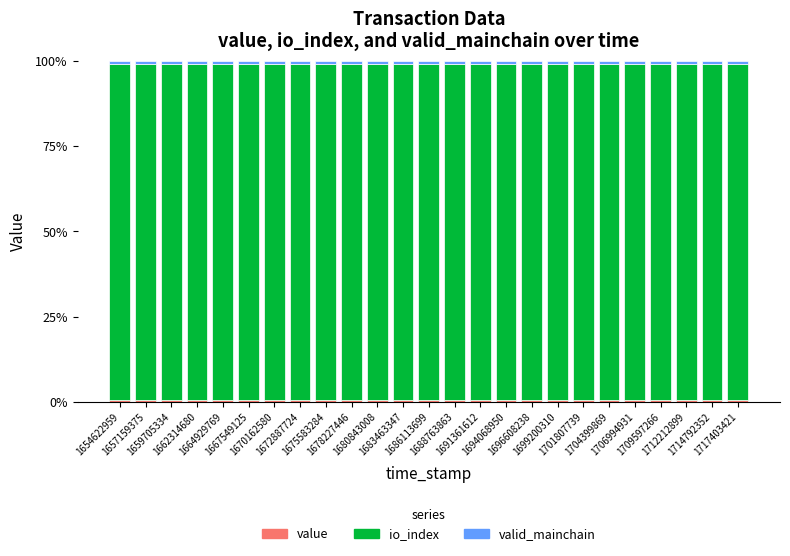

How many bars are there in total?

25